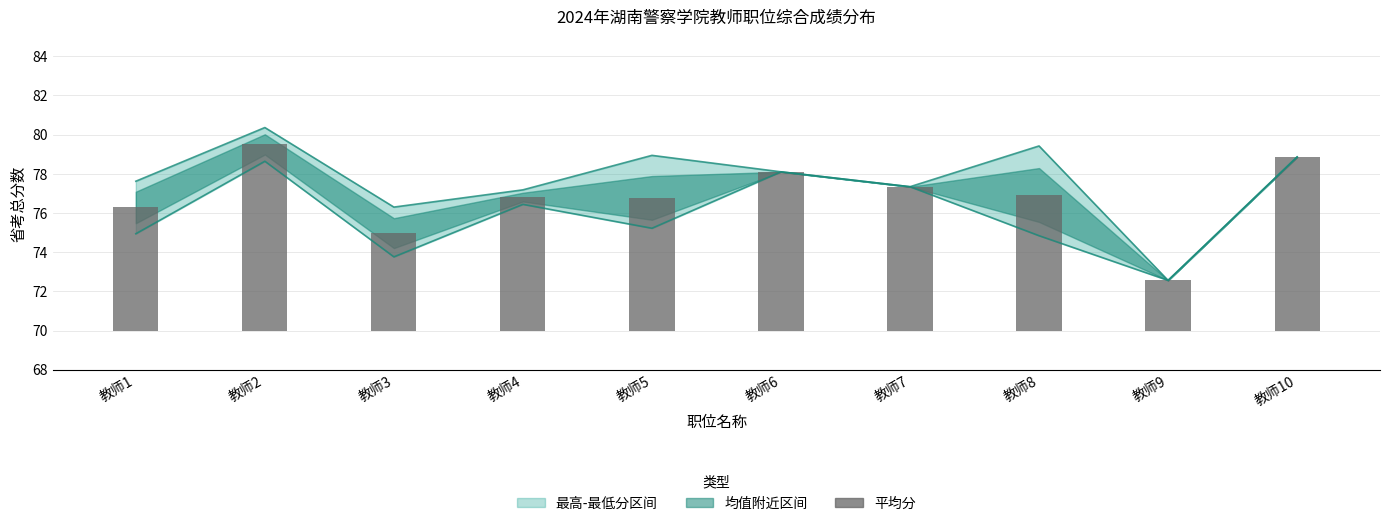

List the labels in order of value, smallest first.

教师9, 教师3, 教师1, 教师5, 教师4, 教师8, 教师7, 教师6, 教师10, 教师2